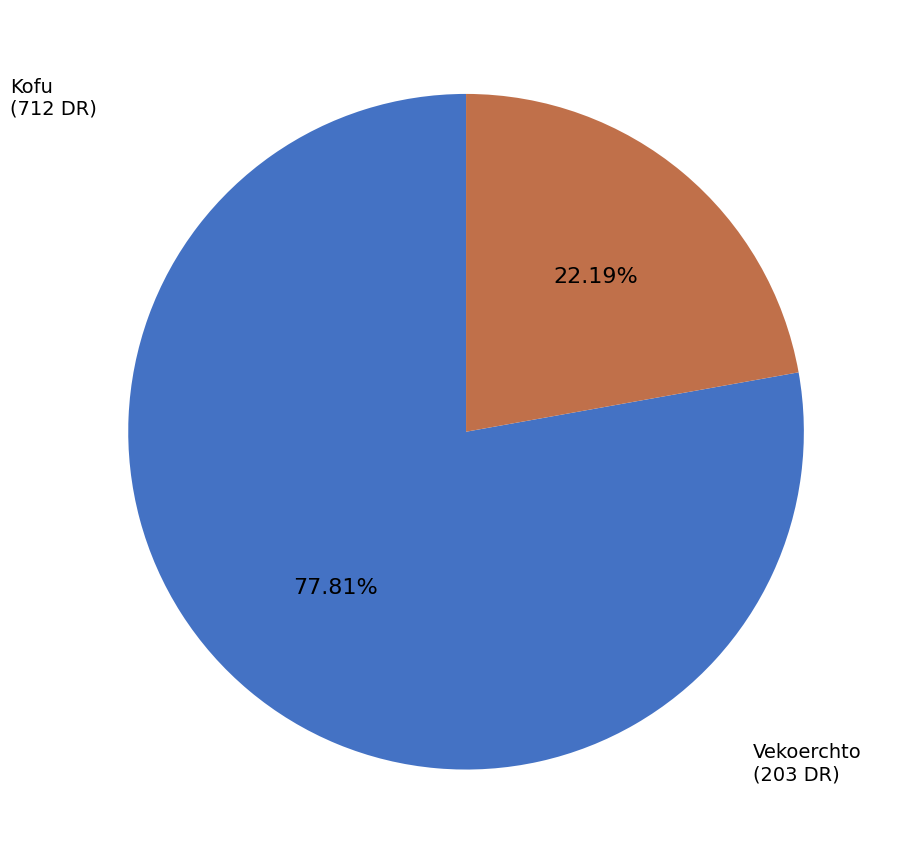

Is there any slice that represents more than half of the pie?

Yes